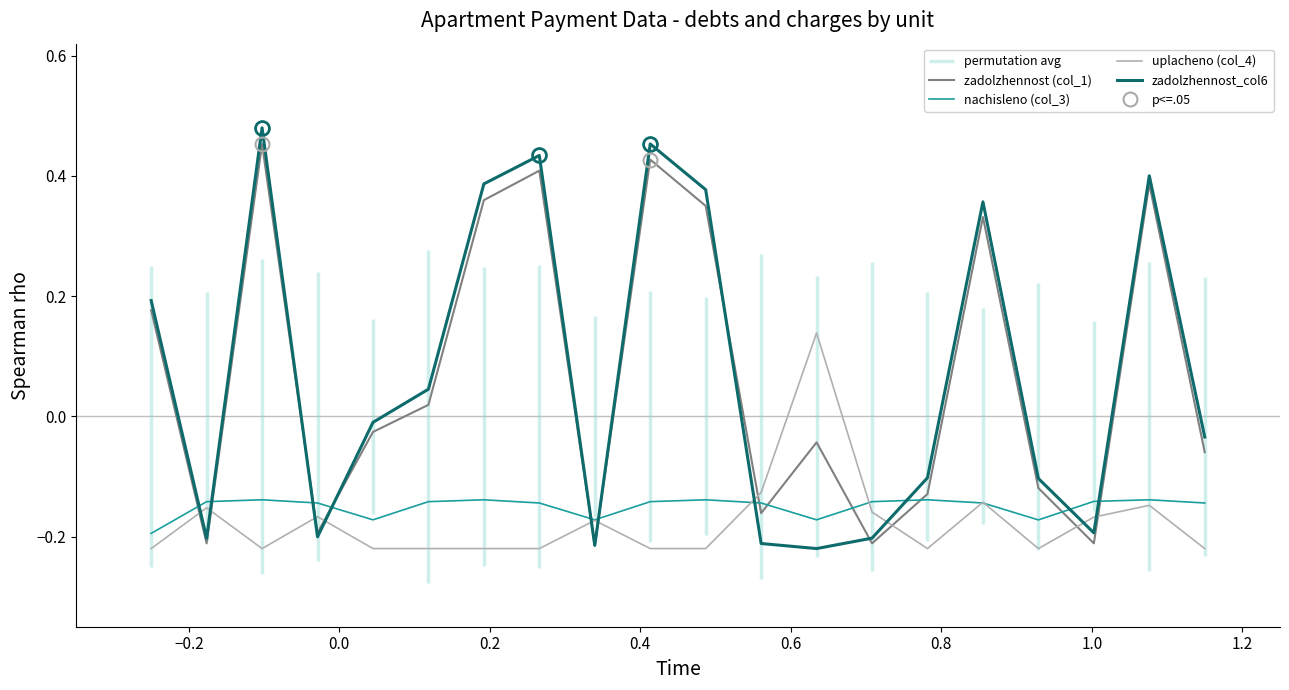

True or false: zadolzhennost (col_1) and uplacheno (col_4) cross at least once.

True